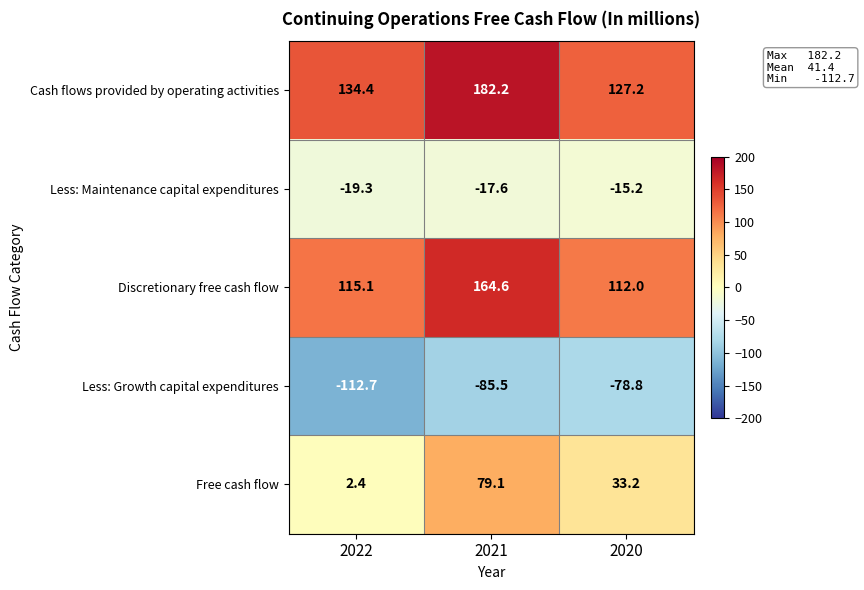

Which series has the largest total across all categories?

Cash flows provided by operating activities